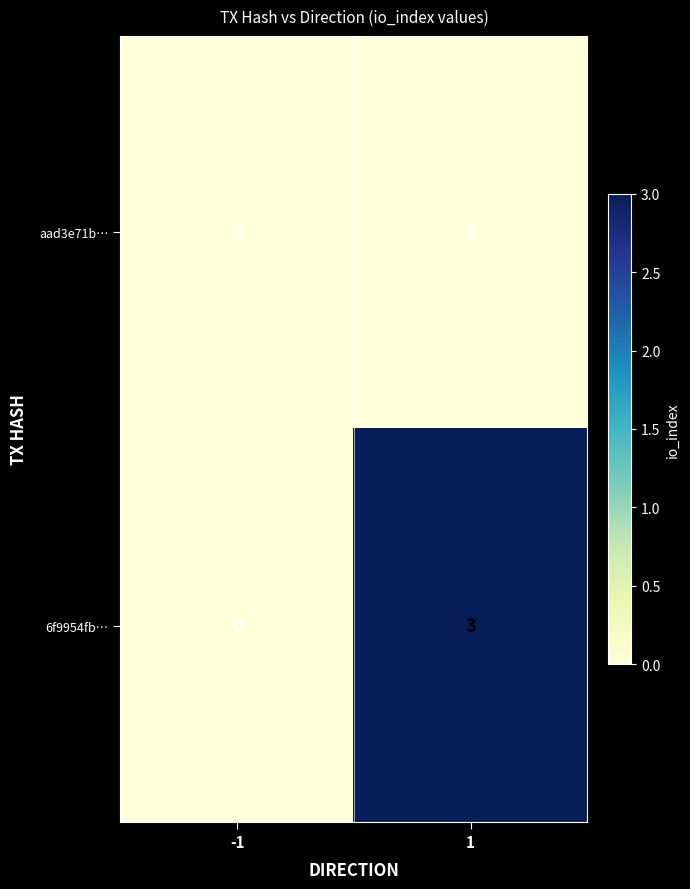

Which series has the largest total across all categories?

6f9954fb…